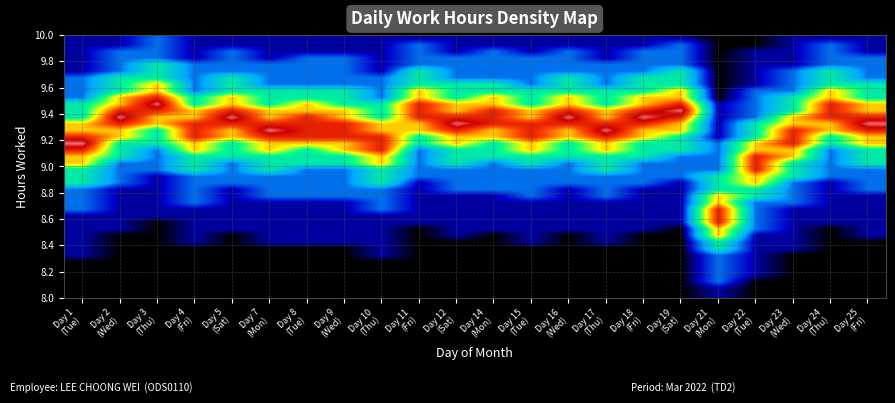

Which has a higher value, Day 24
(Thu) or Day 2
(Wed)?

Day 24
(Thu)